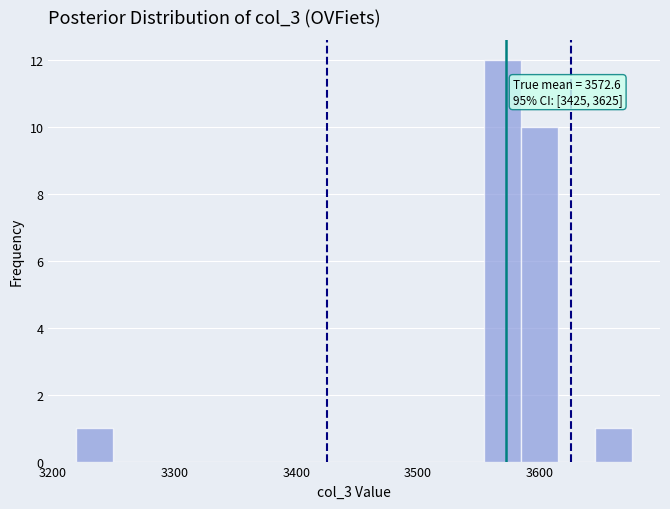

Around what value on the x-axis is the tallest bar? Give the approximate position of its centre, as read against the axis.

3570